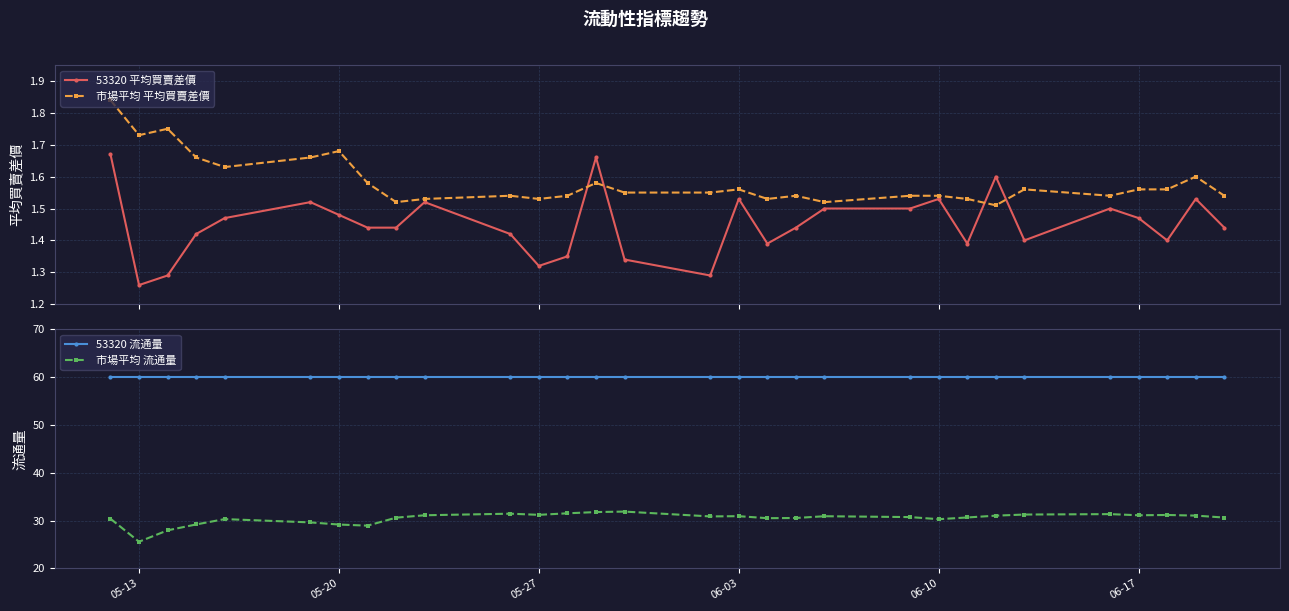

Read the 53320 流通量 value at 05-20.

60.0